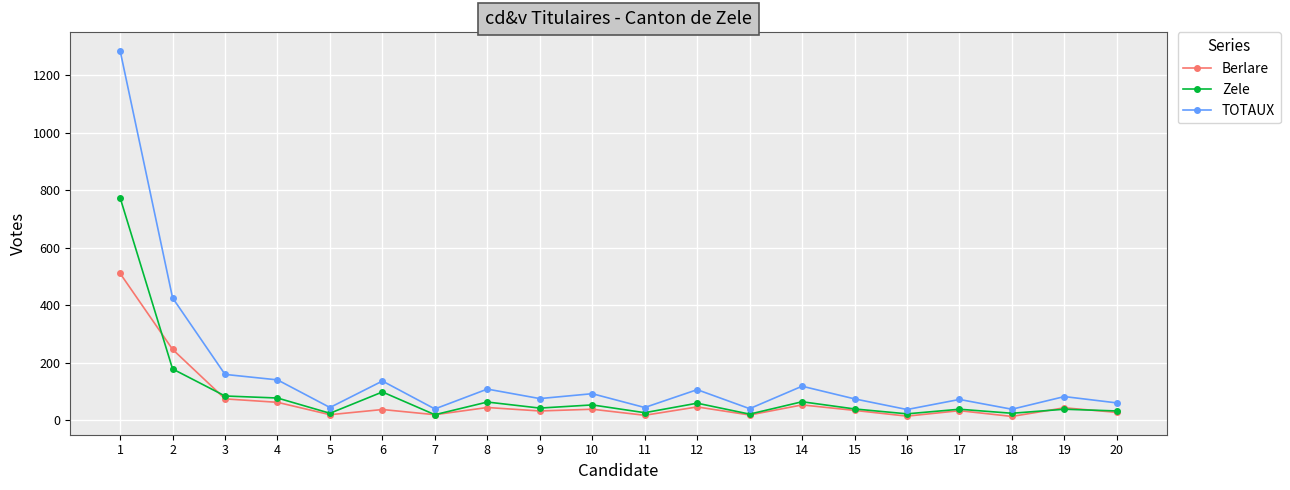

True or false: TOTAUX has more than 0 points higher than both neighbors.

True